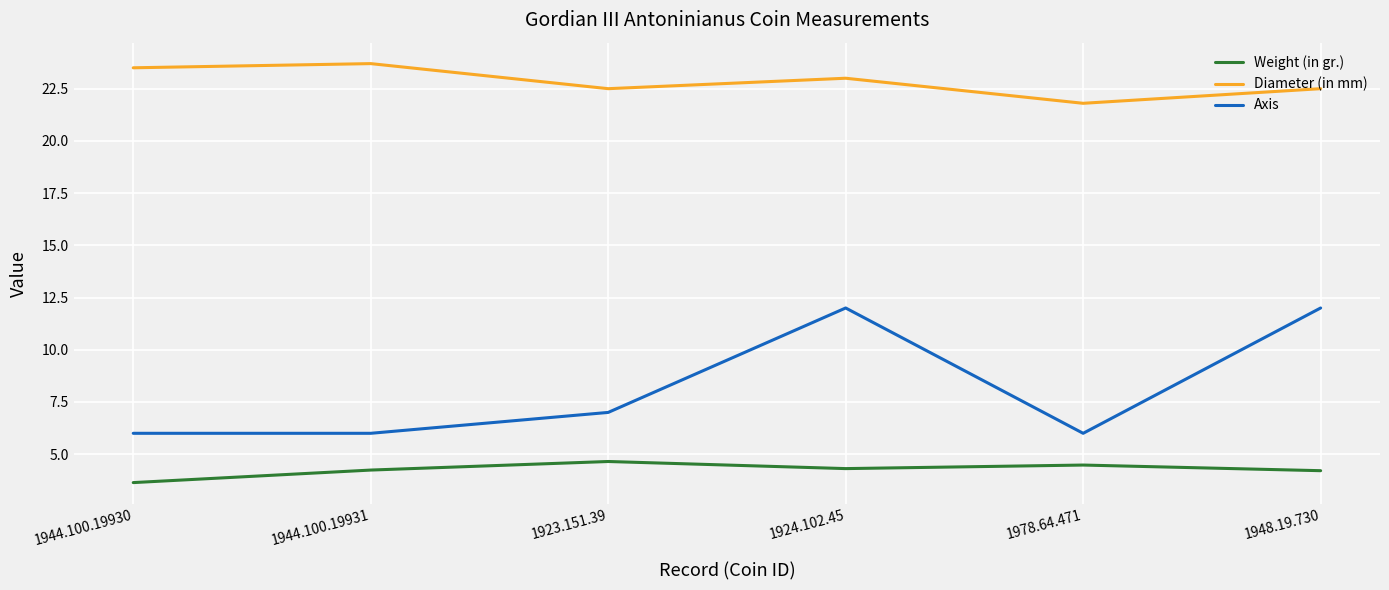

At how many categories does at least one series exceed 7?

6